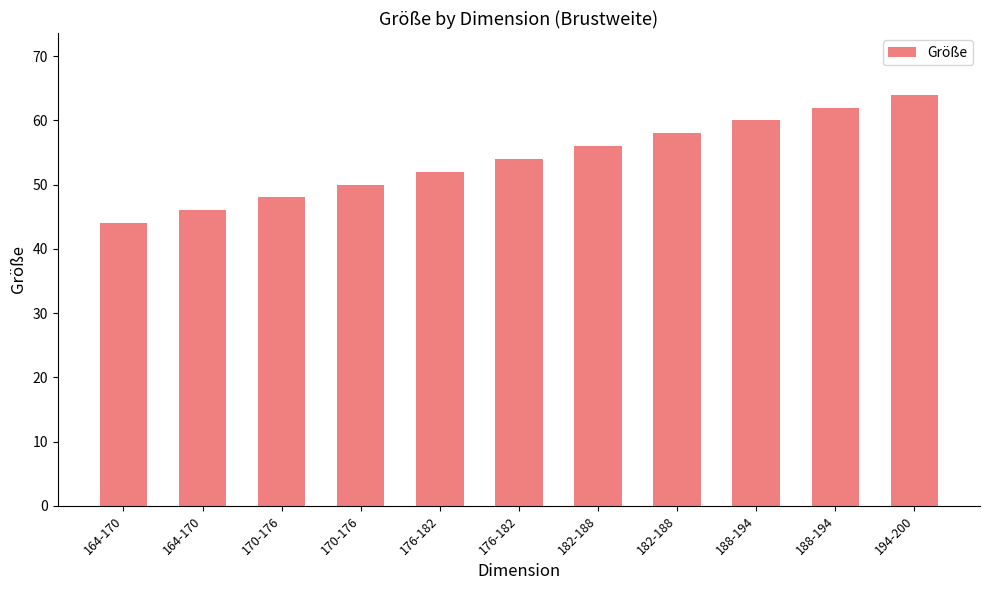

Does the chart contain any negative values?

No